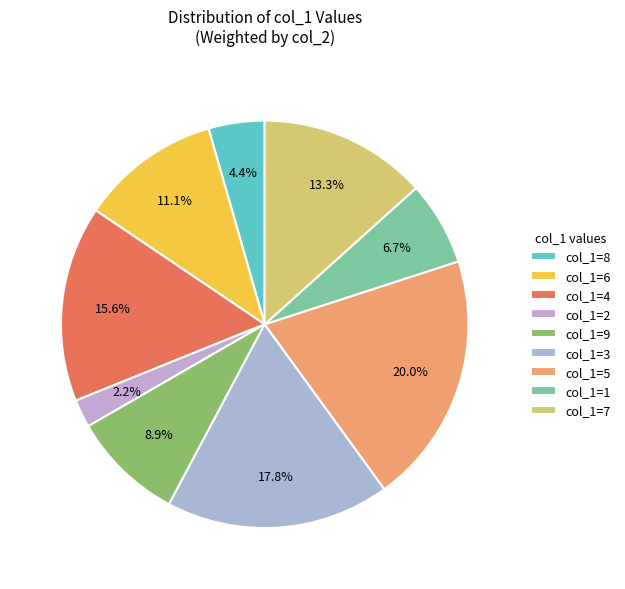

What is the largest slice in the pie chart?

col_1=5